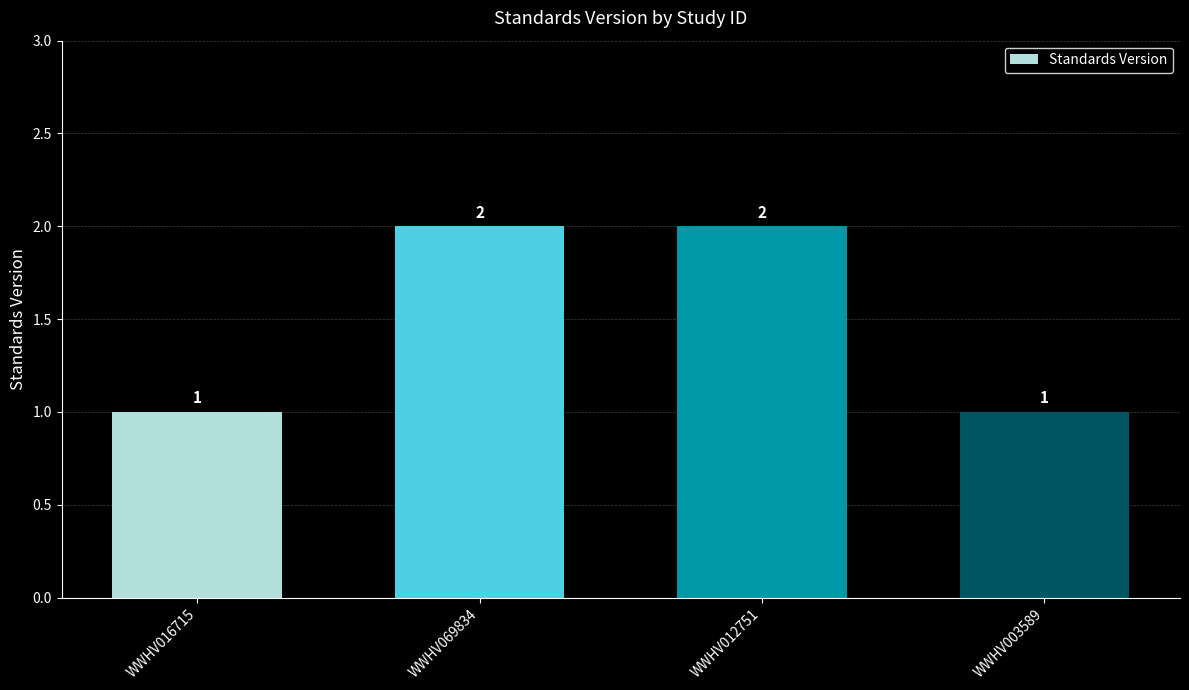

What is the sum of all values?

6